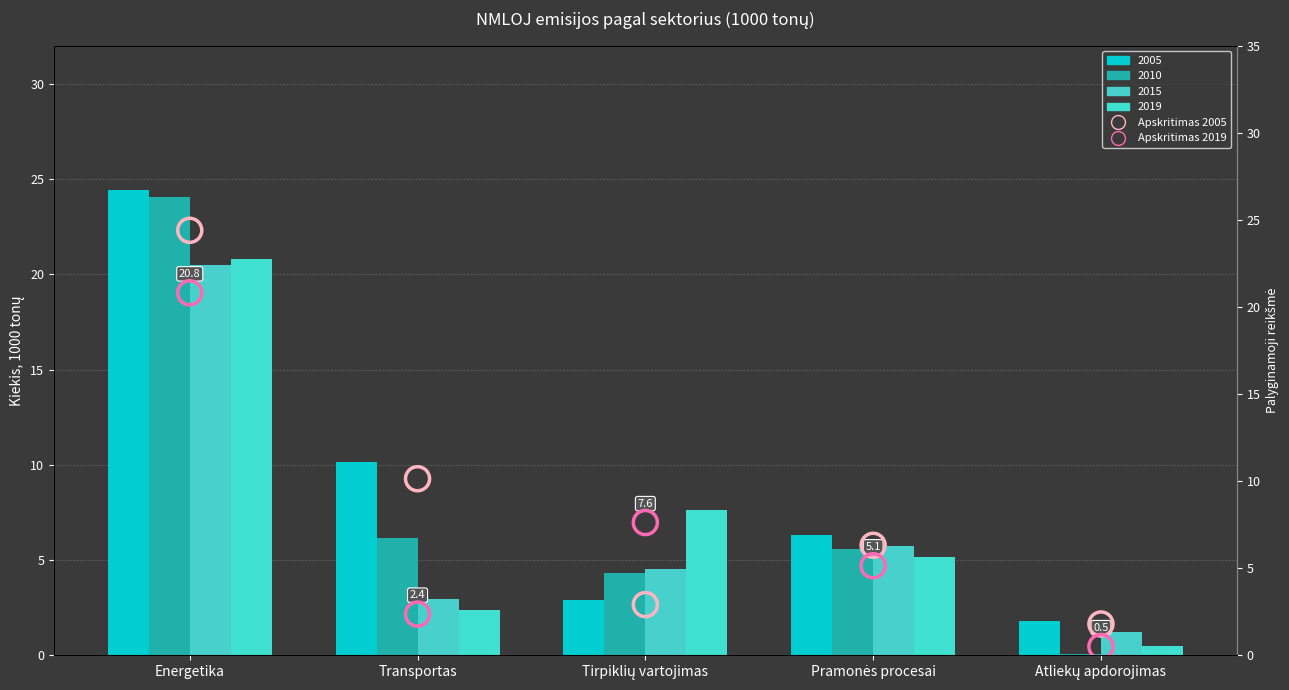

What is the total value across all series at Tirpiklių vartojimas?

10.5